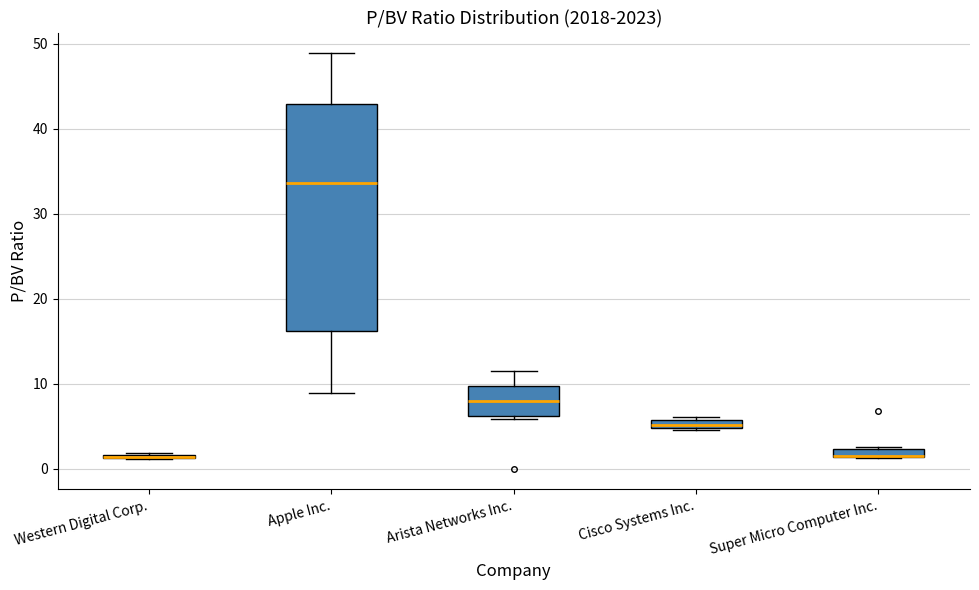

Comparing the boxes themselves (not the whiskers), which one is the tallest?

Apple Inc.